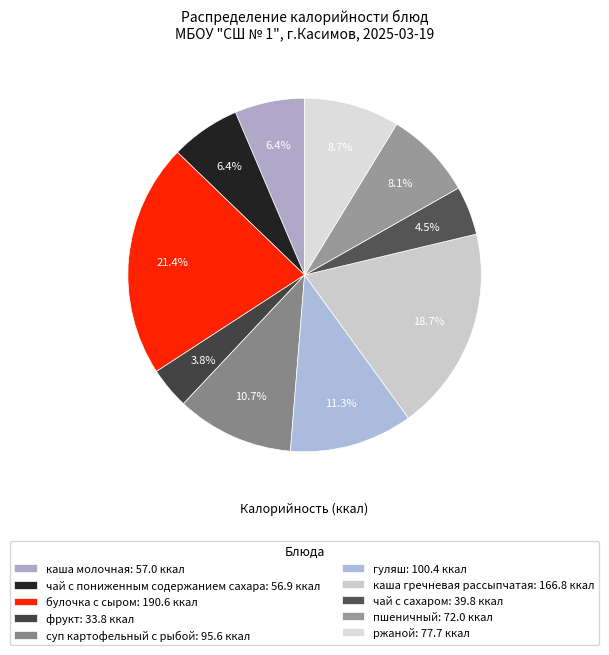

Between каша гречневая рассыпчатая and каша молочная, which is larger?

каша гречневая рассыпчатая